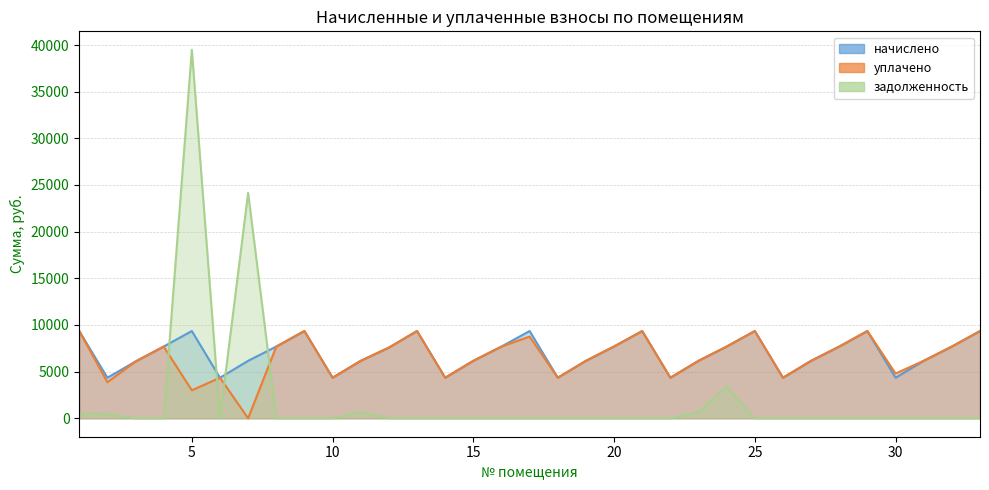

What is the sum of the уплачено values at 4 and 10?

12035.1